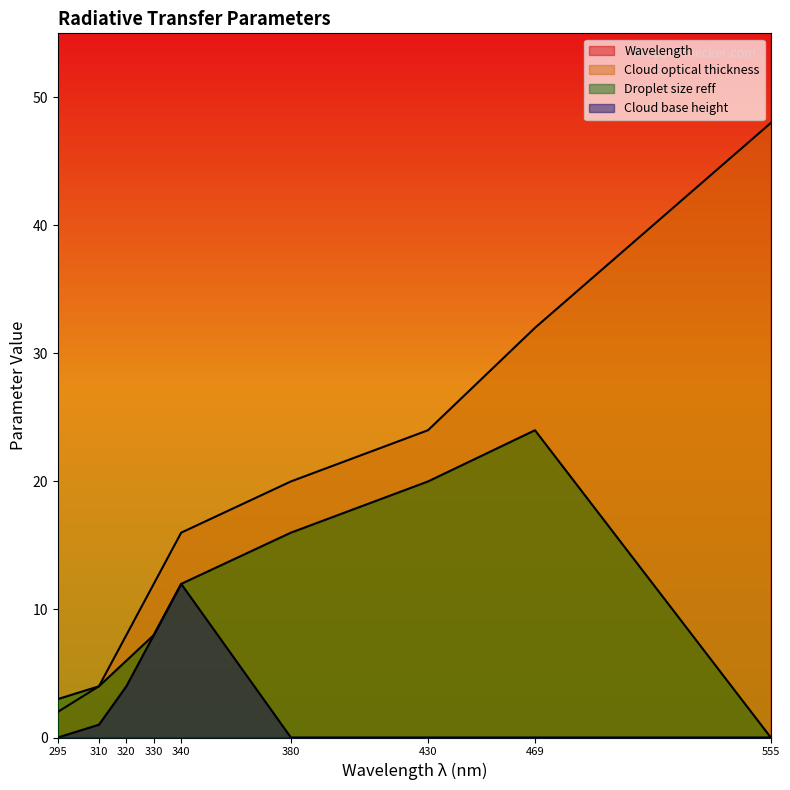

How many lines are shown in the chart?

4